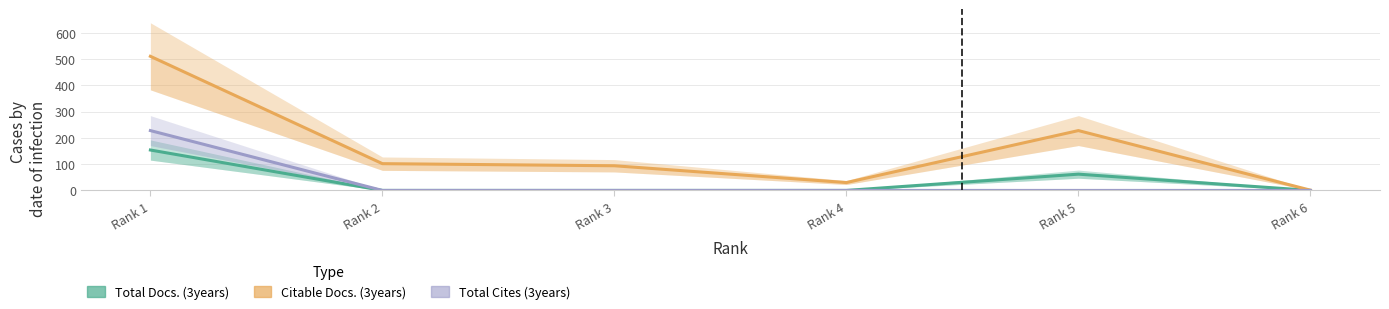

Is it true that Total Docs. (3years) equals 62 at Rank 5?

True